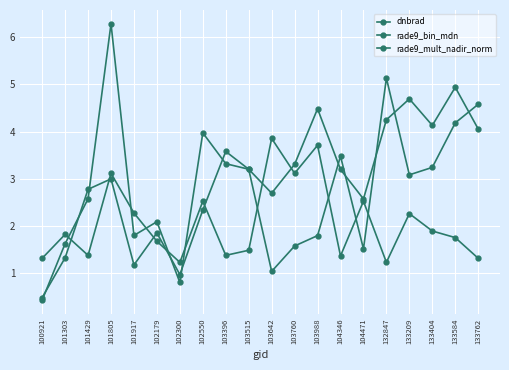

The value of dnbrad at 133209 is 6.8. True or false?

False